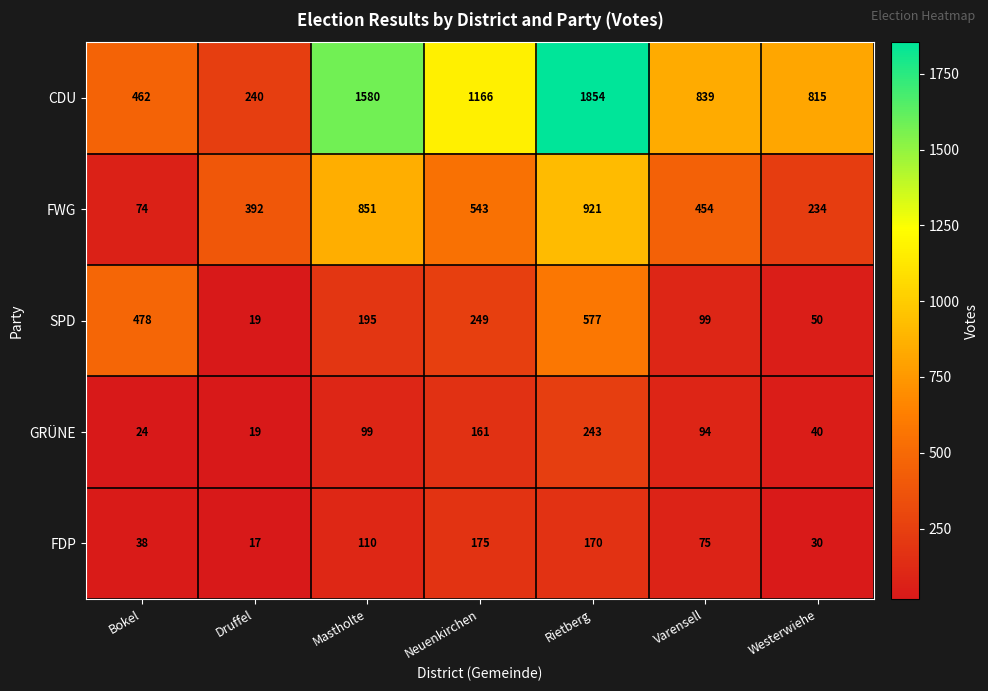

Which series has the largest range (max minus min)?

CDU